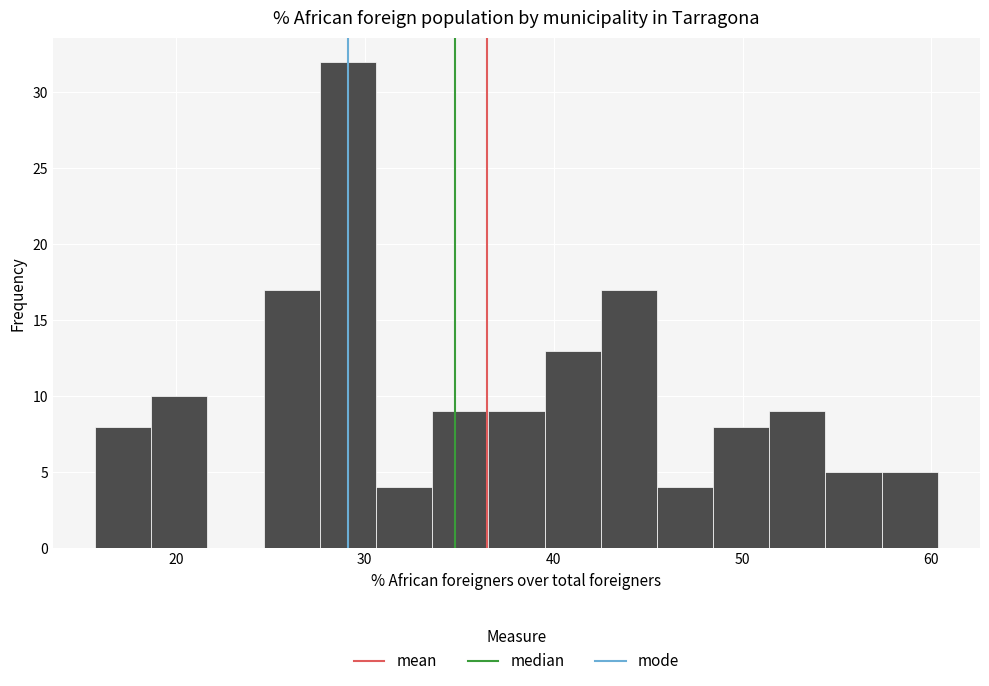

Around what value on the x-axis is the tallest bar? Give the approximate position of its centre, as read against the axis.

29